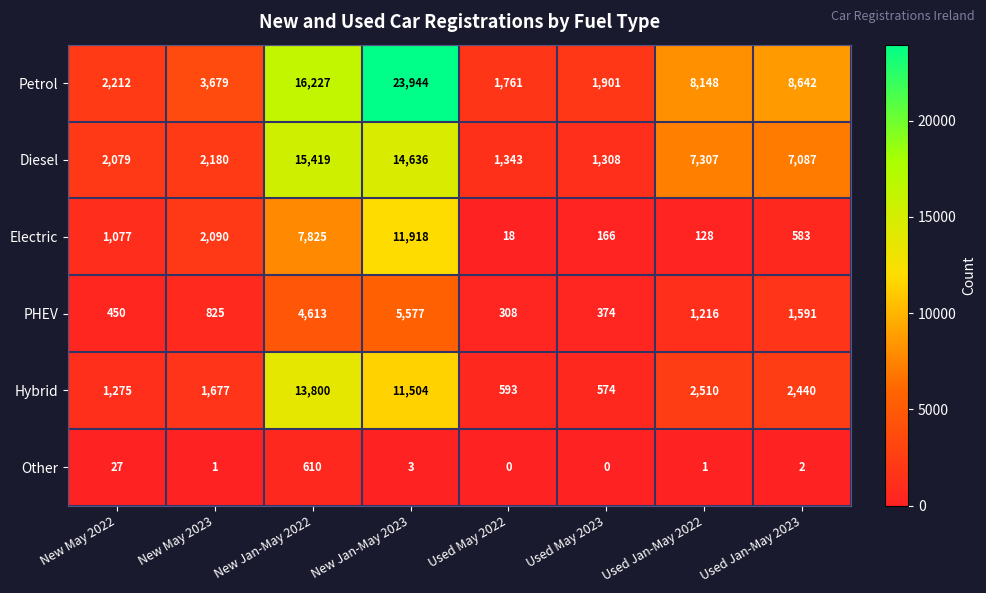

Which series changed the most between Used May 2023 and Used Jan-May 2022?

Petrol